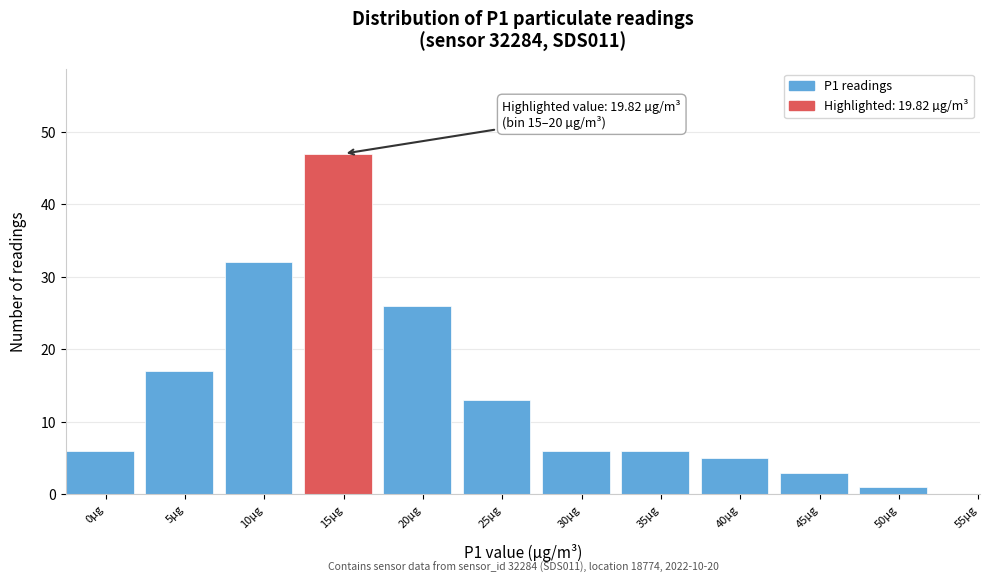

Reading left to right, what are all the values shown in this chart?

0µg=6	5µg=17	10µg=32	15µg=47	20µg=26	25µg=13	30µg=6	35µg=6	40µg=5	45µg=3	50µg=1	55µg=0